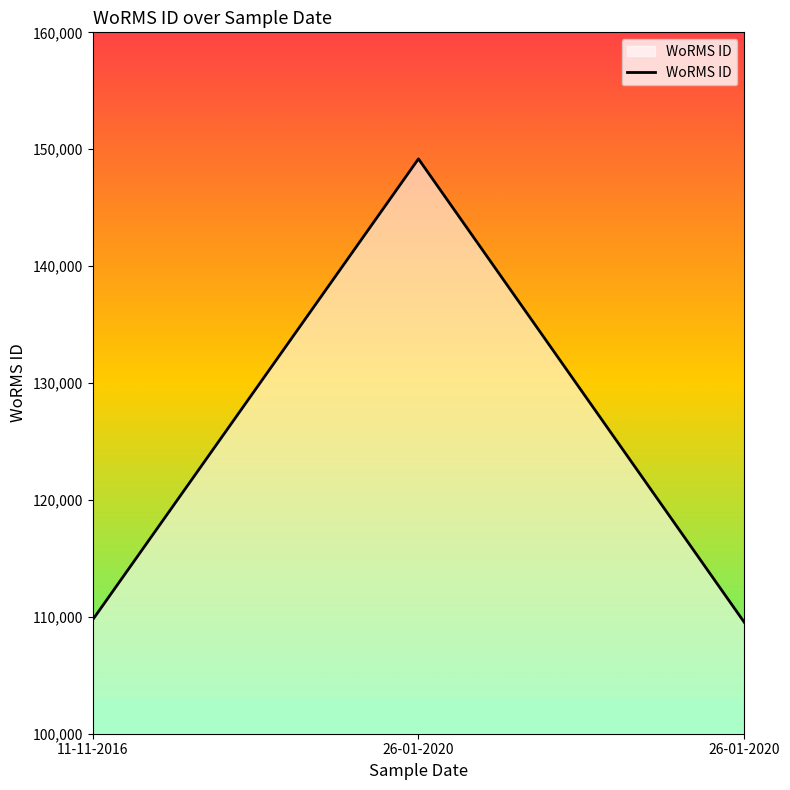

How many values are below 109743?

1